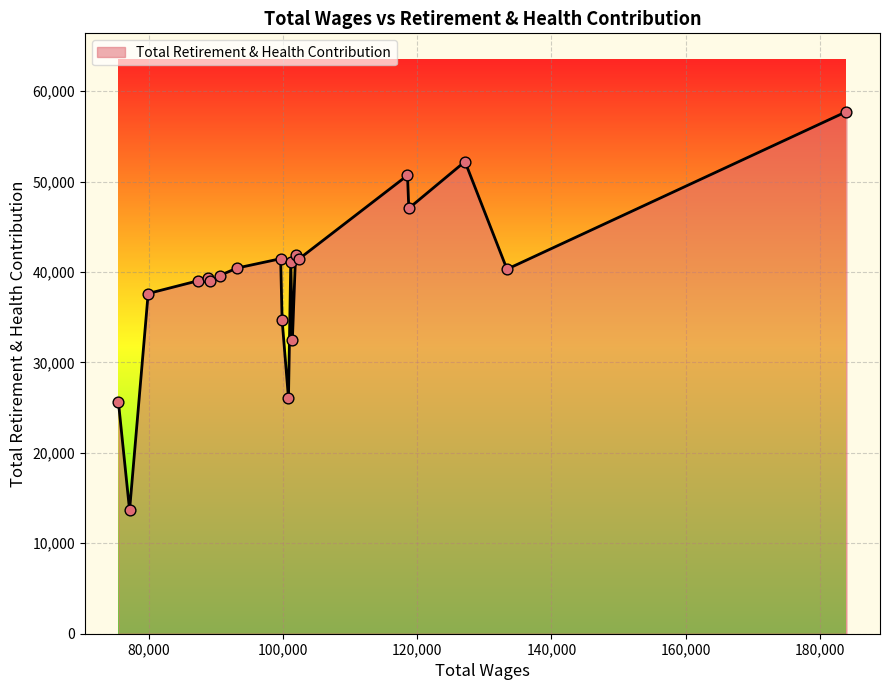

What is the difference between the maximum and minimum values?

44076